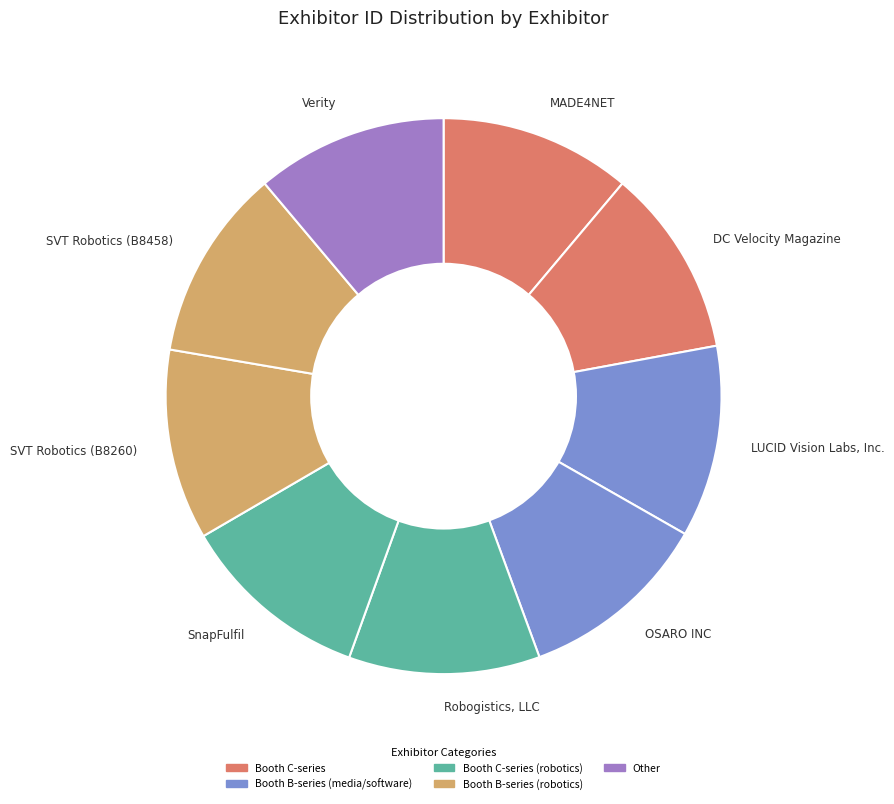

Count the number of slices in the pie.

9